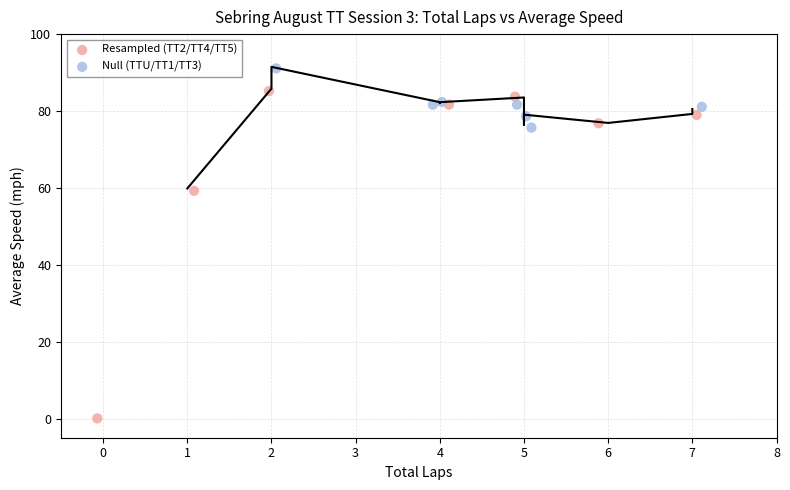

Which series has the widest spread of Y values?

Resampled (TT2/TT4/TT5)